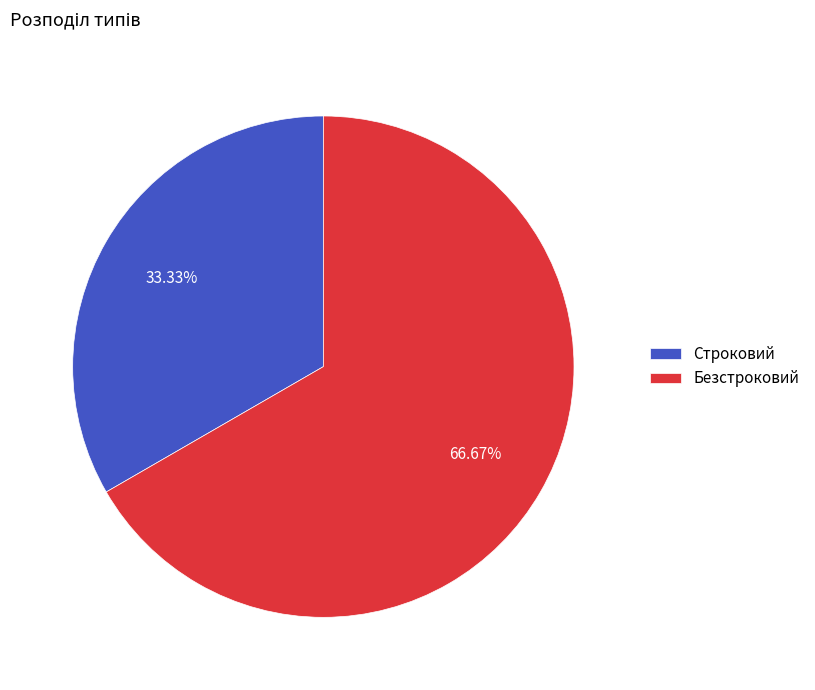

Approximately how many times larger is the value at Безстроковий compared to Строковий?

2.0